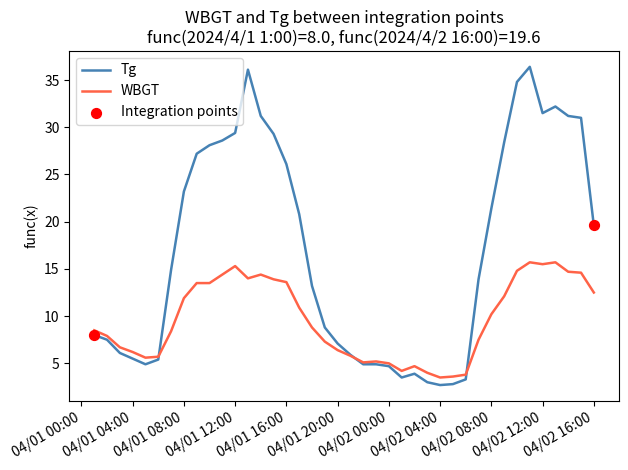

Which series has the largest range (max minus min)?

Tg